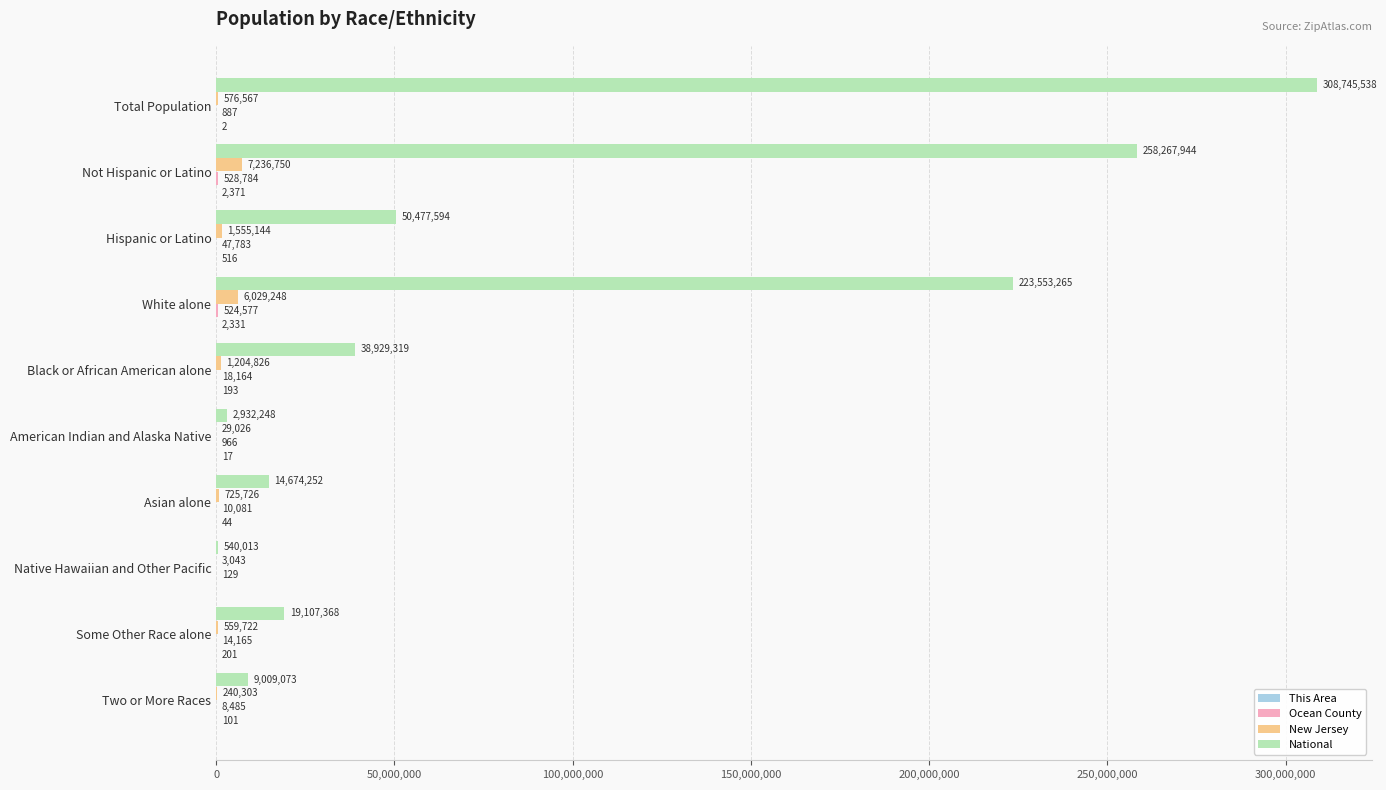

Read the New Jersey value at Native Hawaiian and Other Pacific.

3043